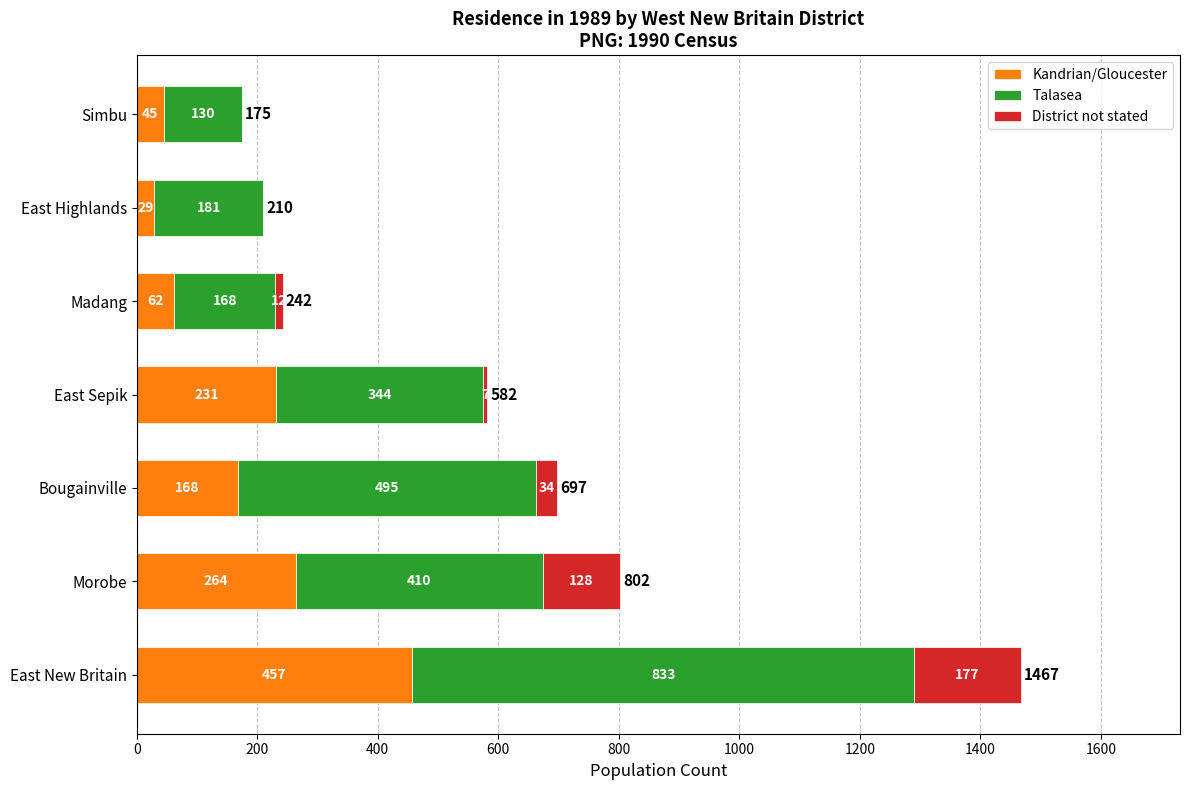

At which label does Kandrian/Gloucester reach its peak?

East New Britain